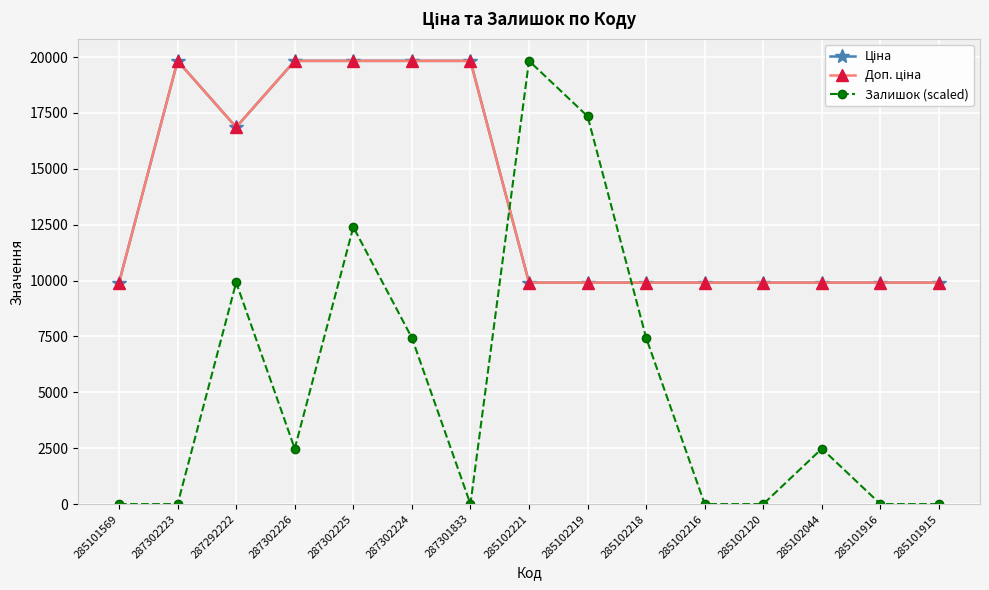

What is the sum of the Ціна values at 287301833 and 287302224?

39662.1